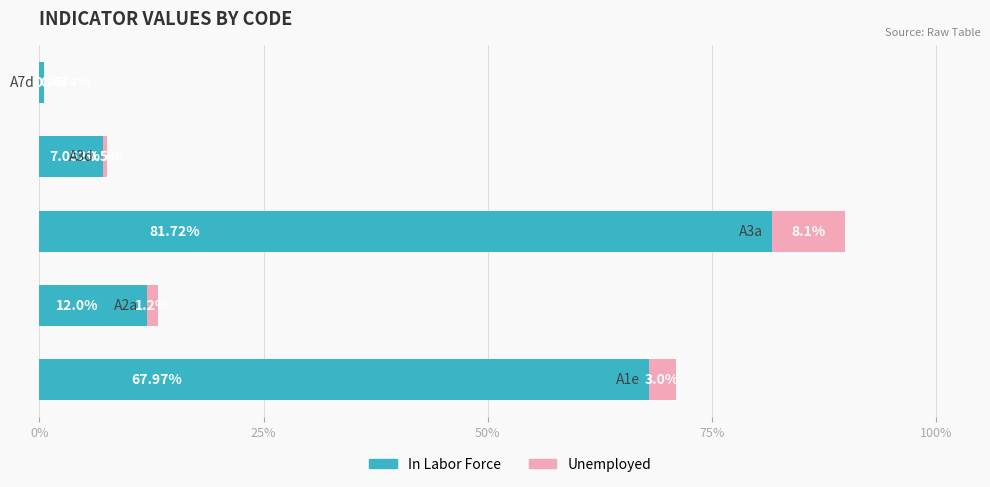

How many series are shown in this chart?

2